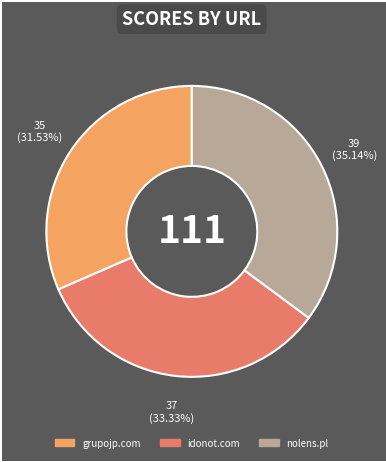

The nolens.pl slice represents 35% of the pie. True or false?

True